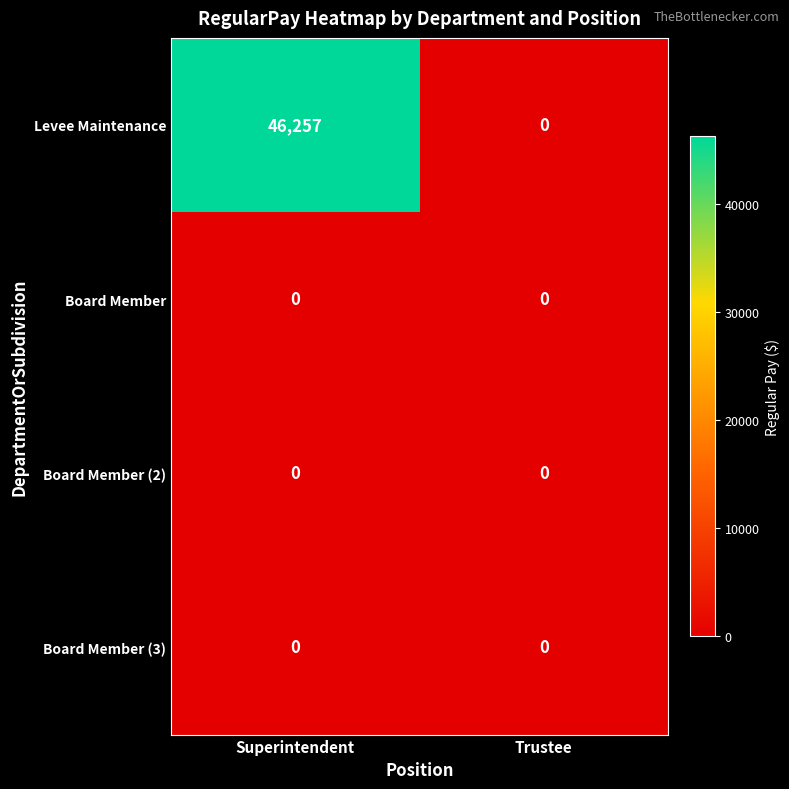

Reading left to right, transcribe all the data shown in this chart.

Levee Maintenance: 46257	0
Board Member: 0	0
Board Member (2): 0	0
Board Member (3): 0	0